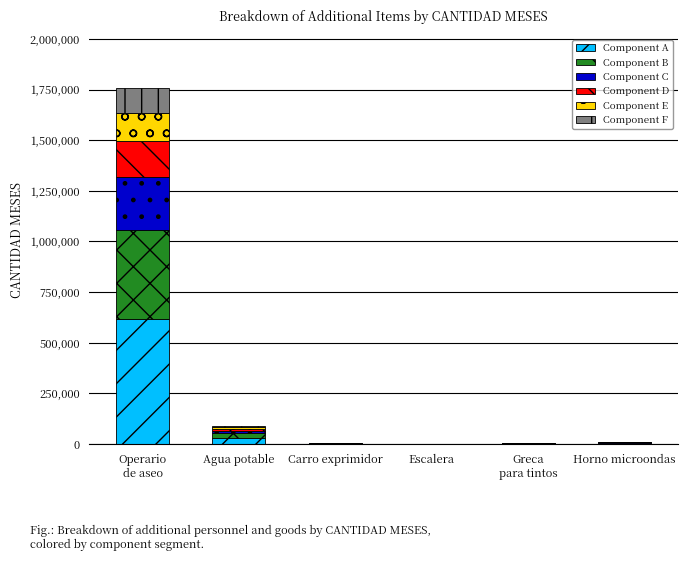

How many categories are shown in the chart?

6